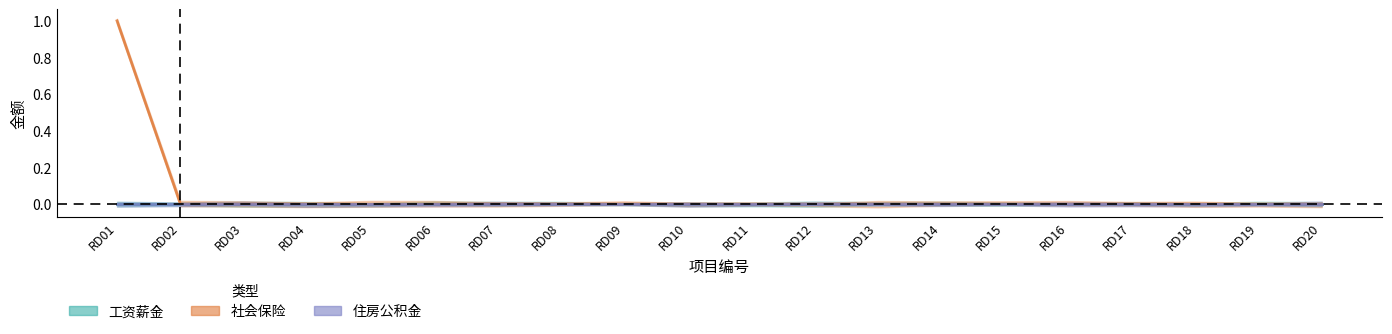

True or false: 社会保险 and 工资薪金 intersect in this chart.

False